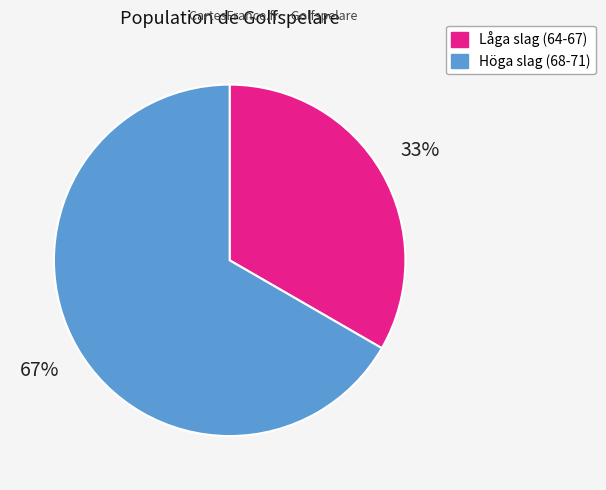

Is there any slice that represents more than half of the pie?

Yes